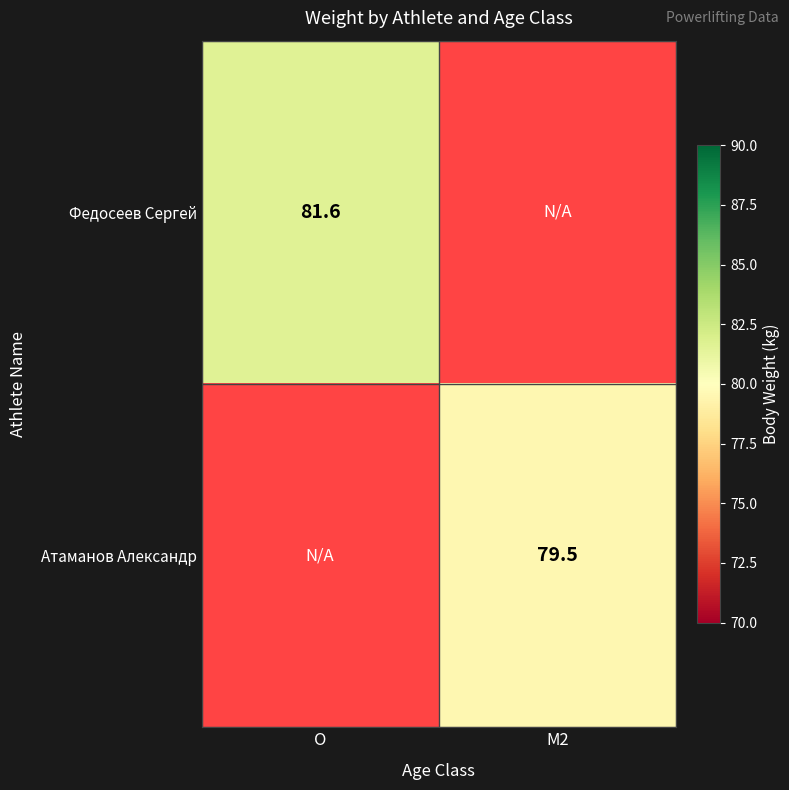

What is the maximum value shown in the chart?

81.6